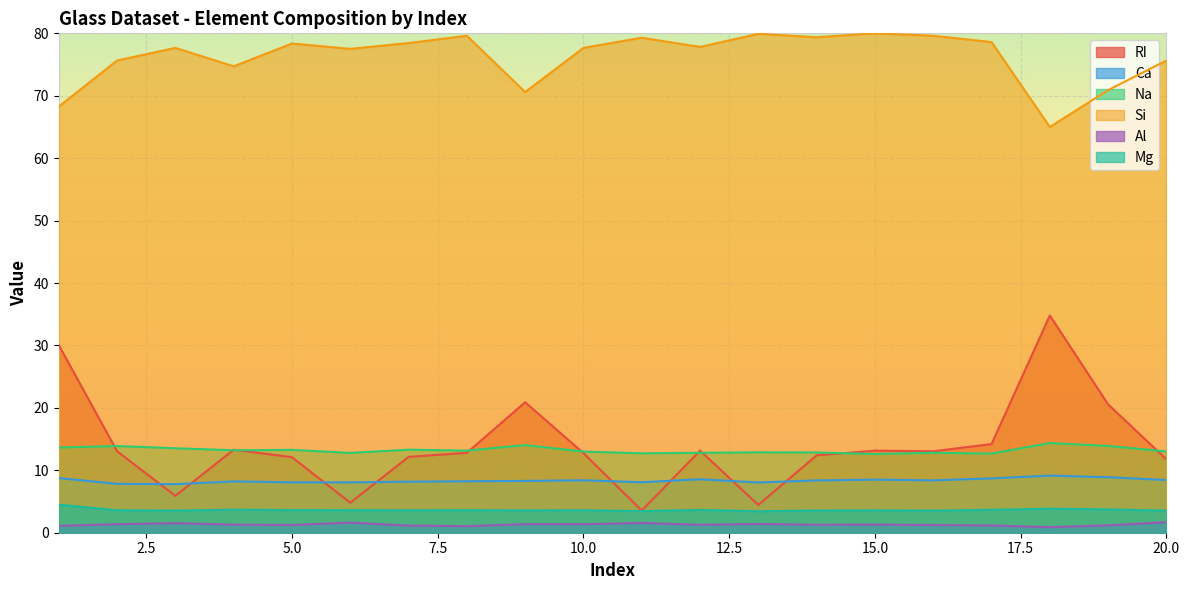

Which has a higher value, 5 or 18?

18